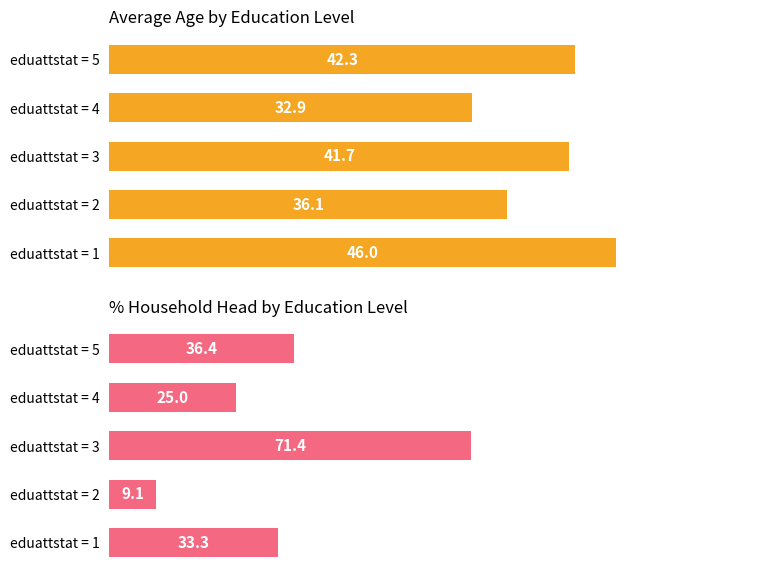

At how many categories does at least one series exceed 47?

1